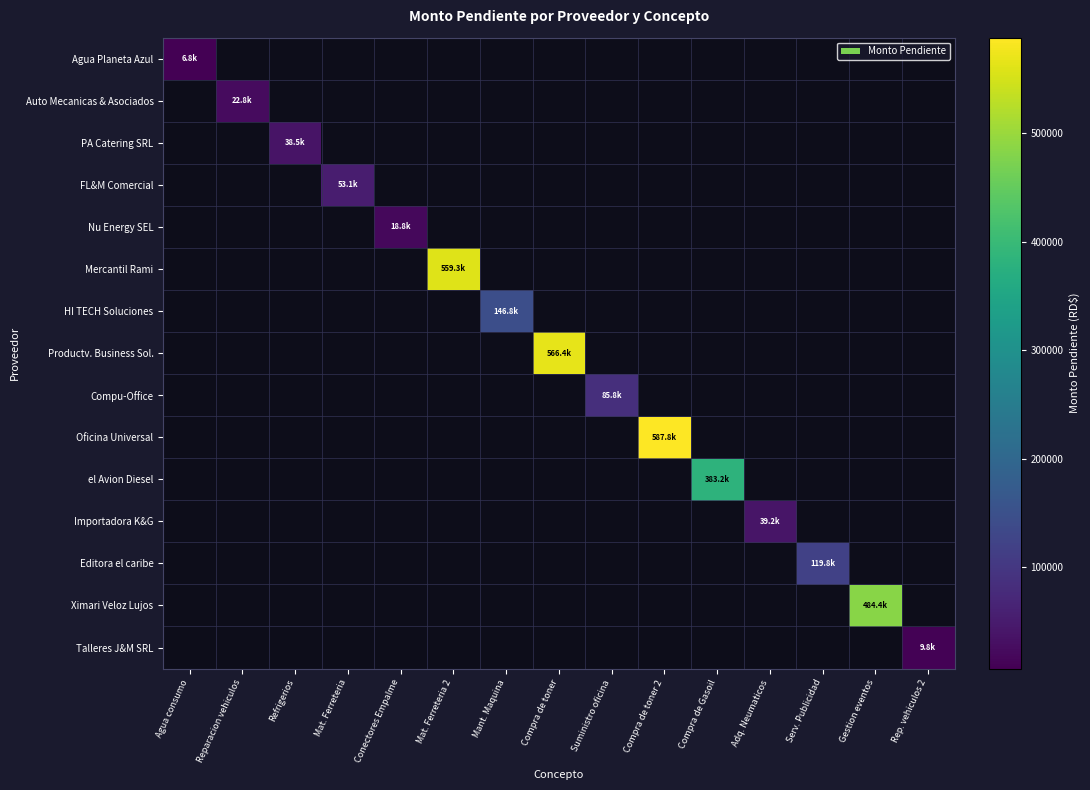

Reading left to right, extract all data points from this chart.

Agua Planeta Azul: Agua consumo=6844.5	Reparacion vehiculos=0.0	Refrigerios=0.0	Mat. Ferreteria=0.0	Conectores Empalme=0.0	Mat. Ferreteria 2=0.0	Mant. Maquina=0.0	Compra de toner=0.0	Suministro oficina=0.0	Compra de toner 2=0.0	Compra de Gasoil=0.0	Adq. Neumaticos=0.0	Serv. Publicidad=0.0	Gestion eventos=0.0	Rep. vehiculos 2=0.0
Auto Mecanicas & Asociados: Agua consumo=0.0	Reparacion vehiculos=22794.9	Refrigerios=0.0	Mat. Ferreteria=0.0	Conectores Empalme=0.0	Mat. Ferreteria 2=0.0	Mant. Maquina=0.0	Compra de toner=0.0	Suministro oficina=0.0	Compra de toner 2=0.0	Compra de Gasoil=0.0	Adq. Neumaticos=0.0	Serv. Publicidad=0.0	Gestion eventos=0.0	Rep. vehiculos 2=0.0
PA Catering SRL: Agua consumo=0.0	Reparacion vehiculos=0.0	Refrigerios=38453.2	Mat. Ferreteria=0.0	Conectores Empalme=0.0	Mat. Ferreteria 2=0.0	Mant. Maquina=0.0	Compra de toner=0.0	Suministro oficina=0.0	Compra de toner 2=0.0	Compra de Gasoil=0.0	Adq. Neumaticos=0.0	Serv. Publicidad=0.0	Gestion eventos=0.0	Rep. vehiculos 2=0.0
FL&M Comercial: Agua consumo=0.0	Reparacion vehiculos=0.0	Refrigerios=0.0	Mat. Ferreteria=53100.0	Conectores Empalme=0.0	Mat. Ferreteria 2=0.0	Mant. Maquina=0.0	Compra de toner=0.0	Suministro oficina=0.0	Compra de toner 2=0.0	Compra de Gasoil=0.0	Adq. Neumaticos=0.0	Serv. Publicidad=0.0	Gestion eventos=0.0	Rep. vehiculos 2=0.0
Nu Energy SEL: Agua consumo=0.0	Reparacion vehiculos=0.0	Refrigerios=0.0	Mat. Ferreteria=0.0	Conectores Empalme=18832.8	Mat. Ferreteria 2=0.0	Mant. Maquina=0.0	Compra de toner=0.0	Suministro oficina=0.0	Compra de toner 2=0.0	Compra de Gasoil=0.0	Adq. Neumaticos=0.0	Serv. Publicidad=0.0	Gestion eventos=0.0	Rep. vehiculos 2=0.0
Mercantil Rami: Agua consumo=0.0	Reparacion vehiculos=0.0	Refrigerios=0.0	Mat. Ferreteria=0.0	Conectores Empalme=0.0	Mat. Ferreteria 2=559270.9	Mant. Maquina=0.0	Compra de toner=0.0	Suministro oficina=0.0	Compra de toner 2=0.0	Compra de Gasoil=0.0	Adq. Neumaticos=0.0	Serv. Publicidad=0.0	Gestion eventos=0.0	Rep. vehiculos 2=0.0
HI TECH Soluciones: Agua consumo=0.0	Reparacion vehiculos=0.0	Refrigerios=0.0	Mat. Ferreteria=0.0	Conectores Empalme=0.0	Mat. Ferreteria 2=0.0	Mant. Maquina=146761.3	Compra de toner=0.0	Suministro oficina=0.0	Compra de toner 2=0.0	Compra de Gasoil=0.0	Adq. Neumaticos=0.0	Serv. Publicidad=0.0	Gestion eventos=0.0	Rep. vehiculos 2=0.0
Productv. Business Sol.: Agua consumo=0.0	Reparacion vehiculos=0.0	Refrigerios=0.0	Mat. Ferreteria=0.0	Conectores Empalme=0.0	Mat. Ferreteria 2=0.0	Mant. Maquina=0.0	Compra de toner=566400.0	Suministro oficina=0.0	Compra de toner 2=0.0	Compra de Gasoil=0.0	Adq. Neumaticos=0.0	Serv. Publicidad=0.0	Gestion eventos=0.0	Rep. vehiculos 2=0.0
Compu-Office: Agua consumo=0.0	Reparacion vehiculos=0.0	Refrigerios=0.0	Mat. Ferreteria=0.0	Conectores Empalme=0.0	Mat. Ferreteria 2=0.0	Mant. Maquina=0.0	Compra de toner=0.0	Suministro oficina=85773.6	Compra de toner 2=0.0	Compra de Gasoil=0.0	Adq. Neumaticos=0.0	Serv. Publicidad=0.0	Gestion eventos=0.0	Rep. vehiculos 2=0.0
Oficina Universal: Agua consumo=0.0	Reparacion vehiculos=0.0	Refrigerios=0.0	Mat. Ferreteria=0.0	Conectores Empalme=0.0	Mat. Ferreteria 2=0.0	Mant. Maquina=0.0	Compra de toner=0.0	Suministro oficina=0.0	Compra de toner 2=587817.0	Compra de Gasoil=0.0	Adq. Neumaticos=0.0	Serv. Publicidad=0.0	Gestion eventos=0.0	Rep. vehiculos 2=0.0
el Avion Diesel: Agua consumo=0.0	Reparacion vehiculos=0.0	Refrigerios=0.0	Mat. Ferreteria=0.0	Conectores Empalme=0.0	Mat. Ferreteria 2=0.0	Mant. Maquina=0.0	Compra de toner=0.0	Suministro oficina=0.0	Compra de toner 2=0.0	Compra de Gasoil=383200.0	Adq. Neumaticos=0.0	Serv. Publicidad=0.0	Gestion eventos=0.0	Rep. vehiculos 2=0.0
Importadora K&G: Agua consumo=0.0	Reparacion vehiculos=0.0	Refrigerios=0.0	Mat. Ferreteria=0.0	Conectores Empalme=0.0	Mat. Ferreteria 2=0.0	Mant. Maquina=0.0	Compra de toner=0.0	Suministro oficina=0.0	Compra de toner 2=0.0	Compra de Gasoil=0.0	Adq. Neumaticos=39176.0	Serv. Publicidad=0.0	Gestion eventos=0.0	Rep. vehiculos 2=0.0
Editora el caribe: Agua consumo=0.0	Reparacion vehiculos=0.0	Refrigerios=0.0	Mat. Ferreteria=0.0	Conectores Empalme=0.0	Mat. Ferreteria 2=0.0	Mant. Maquina=0.0	Compra de toner=0.0	Suministro oficina=0.0	Compra de toner 2=0.0	Compra de Gasoil=0.0	Adq. Neumaticos=0.0	Serv. Publicidad=119770.0	Gestion eventos=0.0	Rep. vehiculos 2=0.0
Ximari Veloz Lujos: Agua consumo=0.0	Reparacion vehiculos=0.0	Refrigerios=0.0	Mat. Ferreteria=0.0	Conectores Empalme=0.0	Mat. Ferreteria 2=0.0	Mant. Maquina=0.0	Compra de toner=0.0	Suministro oficina=0.0	Compra de toner 2=0.0	Compra de Gasoil=0.0	Adq. Neumaticos=0.0	Serv. Publicidad=0.0	Gestion eventos=484390.0	Rep. vehiculos 2=0.0
Talleres J&M SRL: Agua consumo=0.0	Reparacion vehiculos=0.0	Refrigerios=0.0	Mat. Ferreteria=0.0	Conectores Empalme=0.0	Mat. Ferreteria 2=0.0	Mant. Maquina=0.0	Compra de toner=0.0	Suministro oficina=0.0	Compra de toner 2=0.0	Compra de Gasoil=0.0	Adq. Neumaticos=0.0	Serv. Publicidad=0.0	Gestion eventos=0.0	Rep. vehiculos 2=9759.7